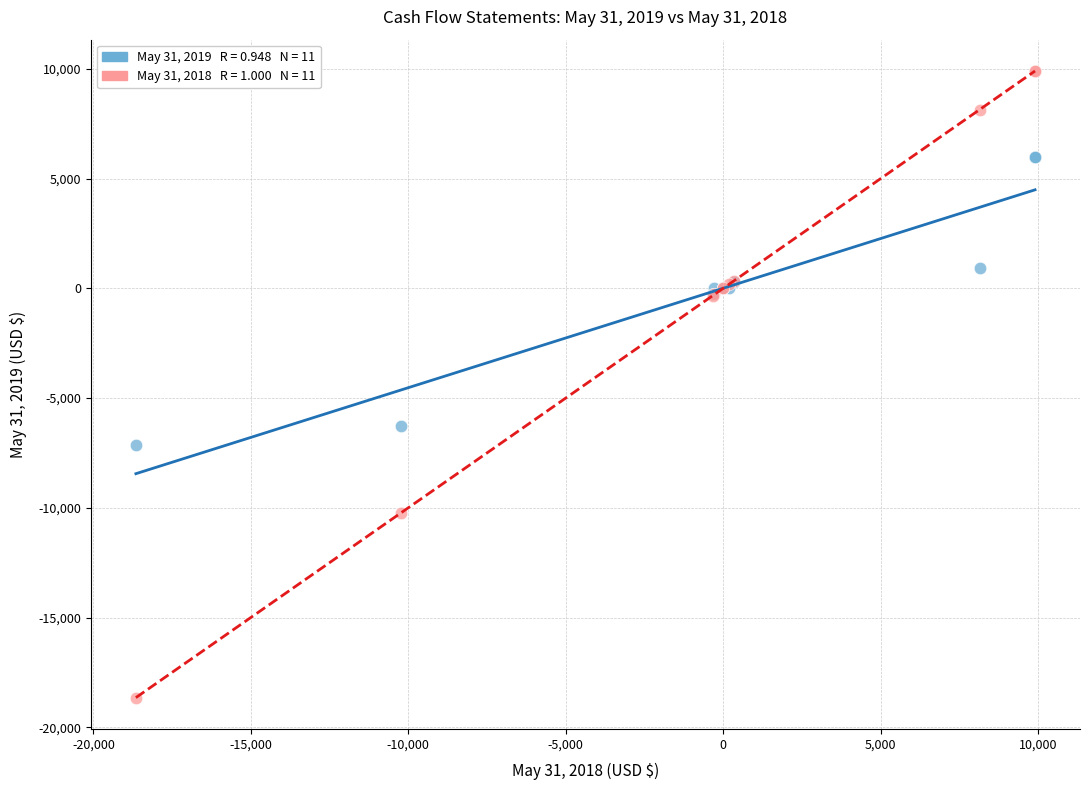

Across all series, what Y value is closest to -4375?

-6261